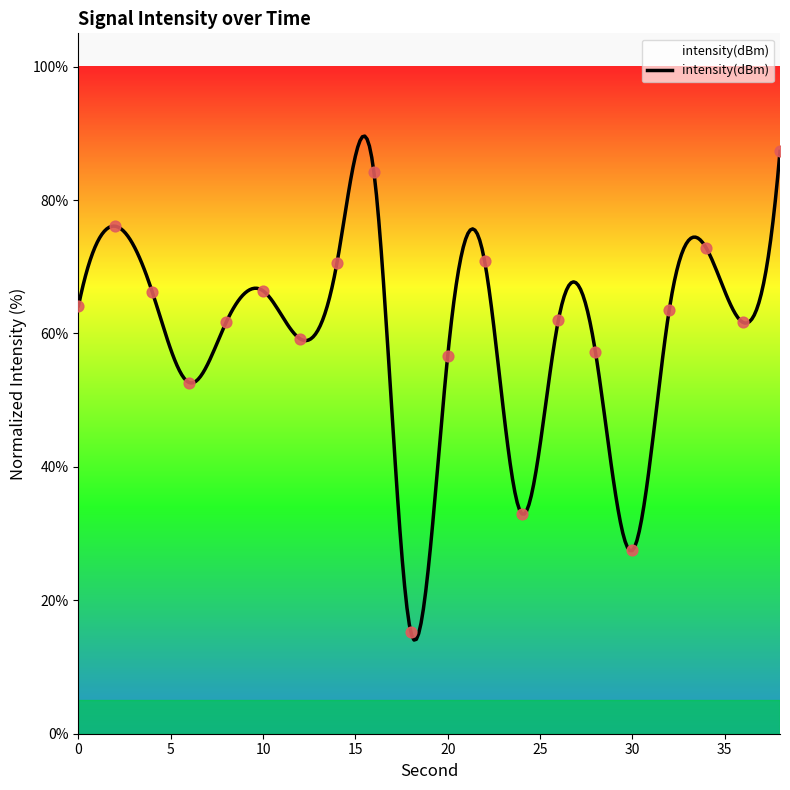

Between 26 and 34, which is larger?

34